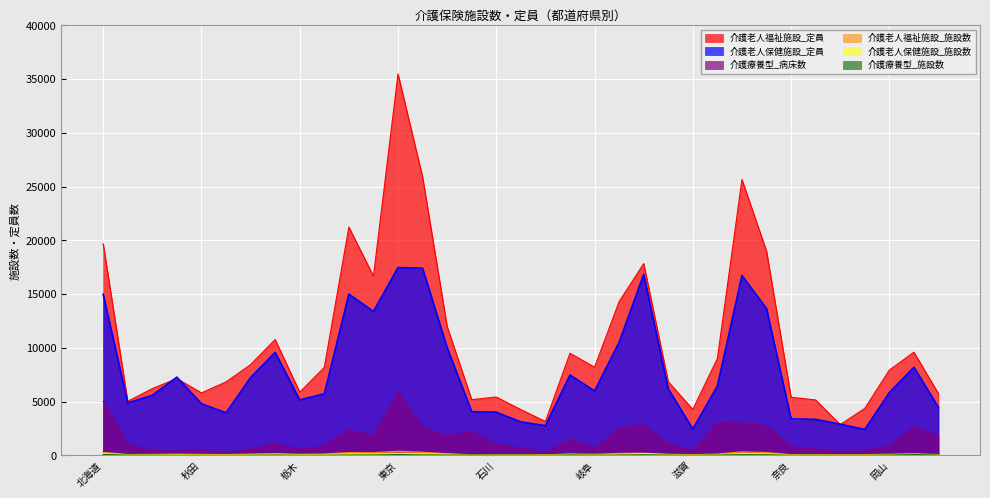

The value of 介護老人保健施設_施設数 at 富山 is 45. True or false?

True